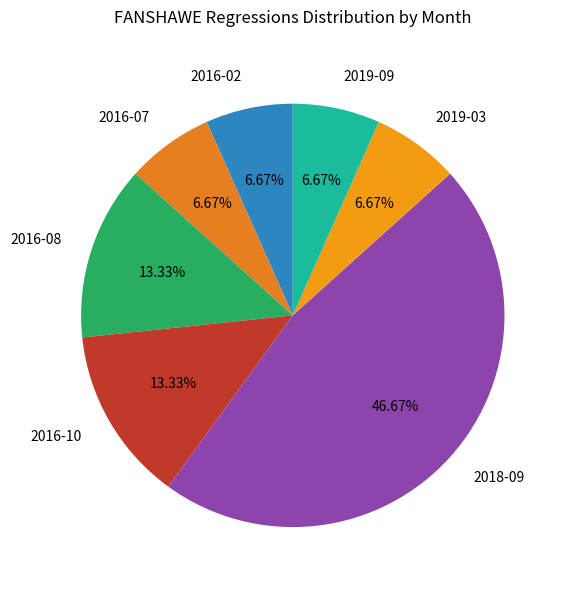

Combined, do 2019-09 and 2016-07 account for over 50%?

No